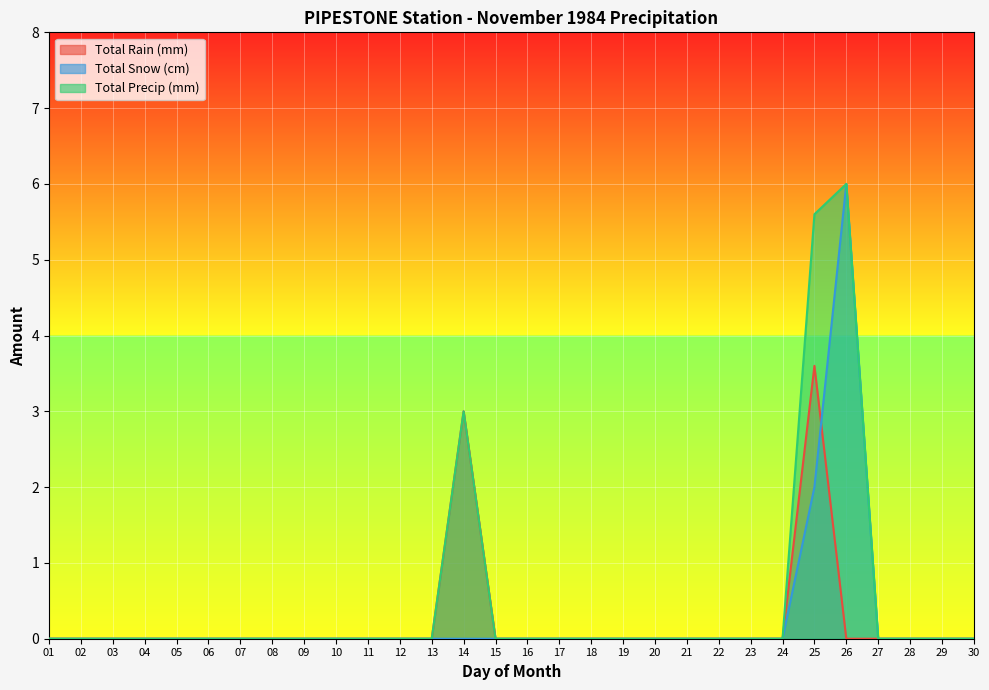

List the labels in order of Total Rain (mm) value, largest first.

25, 14, 01, 02, 03, 04, 05, 06, 07, 08, 09, 10, 11, 12, 13, 15, 16, 17, 18, 19, 20, 21, 22, 23, 24, 26, 27, 28, 29, 30